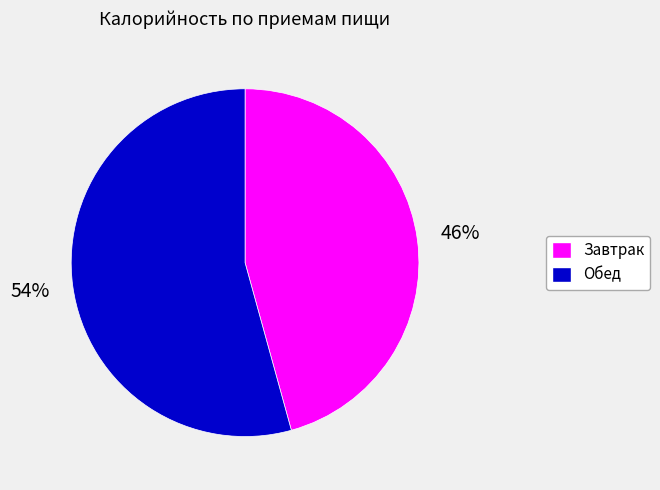

What is the majority slice?

Обед